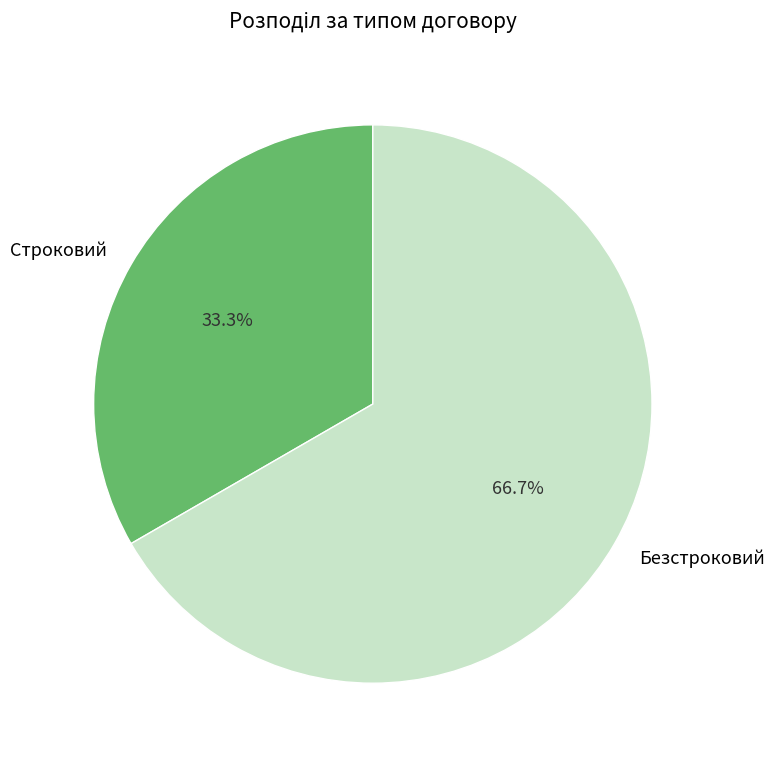

How many segments does this pie chart have?

2